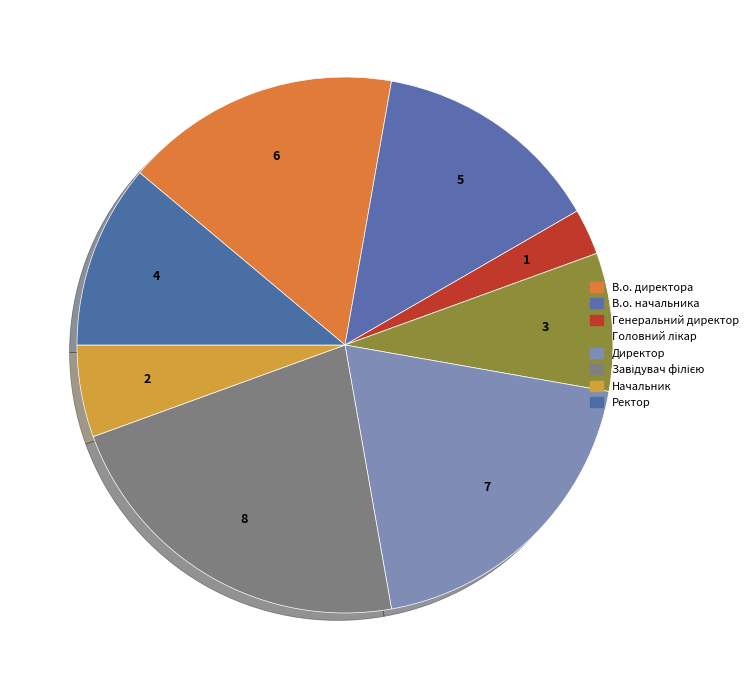

How many slices are in this pie chart?

8